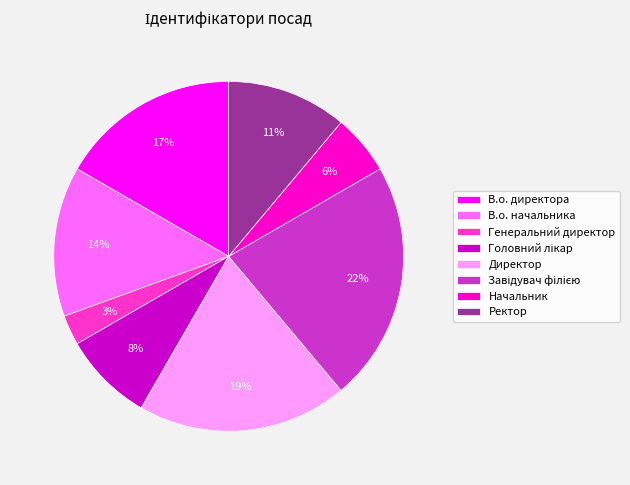

Do Генеральний директор and Начальник together represent more than half of the pie?

No